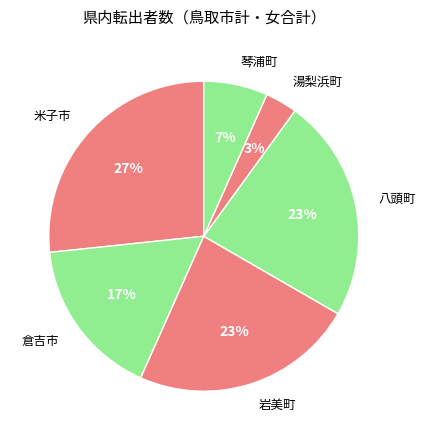

What percentage is the 倉吉市 slice, to the nearest percent?

17%